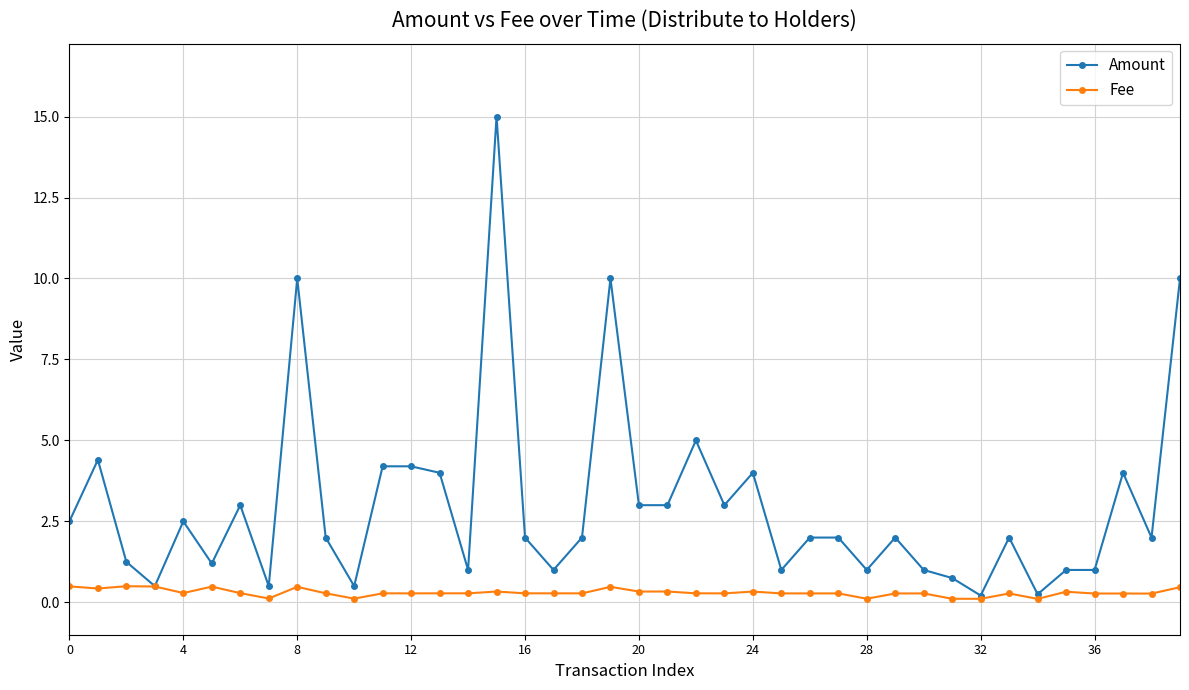

Which series has the widest spread of values?

Amount